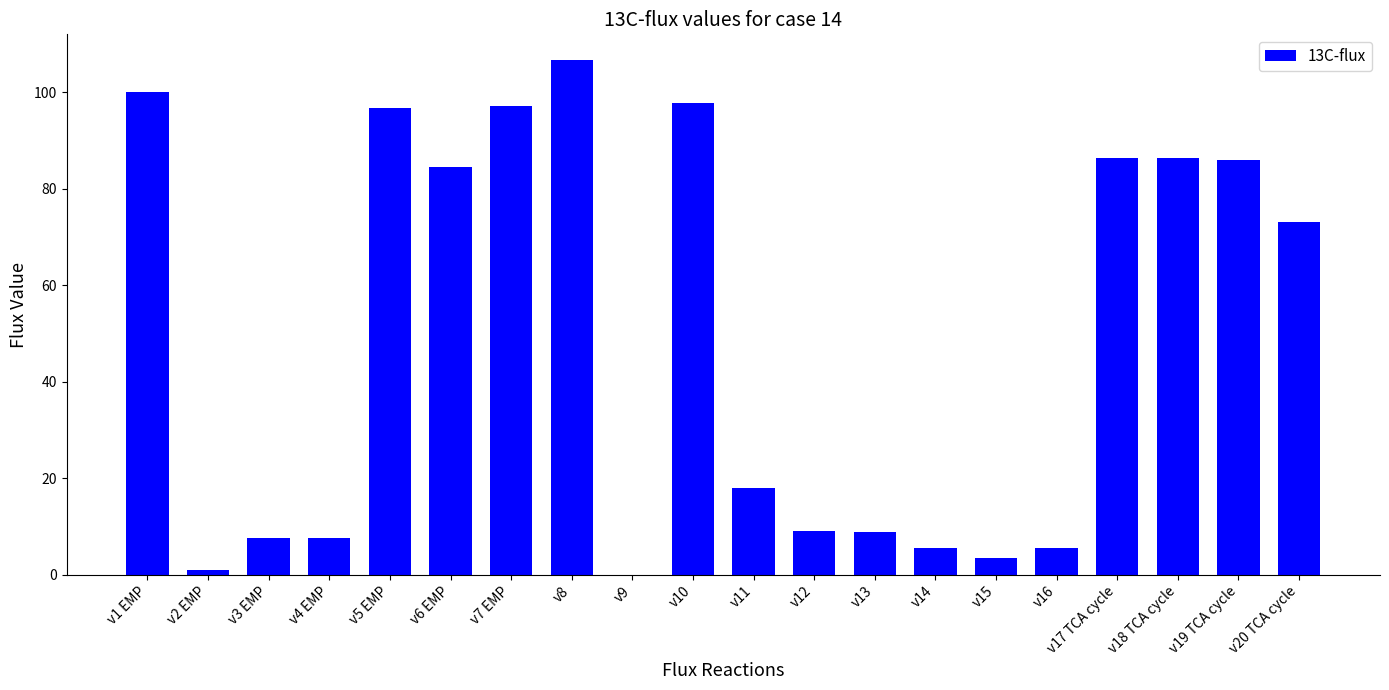

Where does the data first go above 73?

v1 EMP